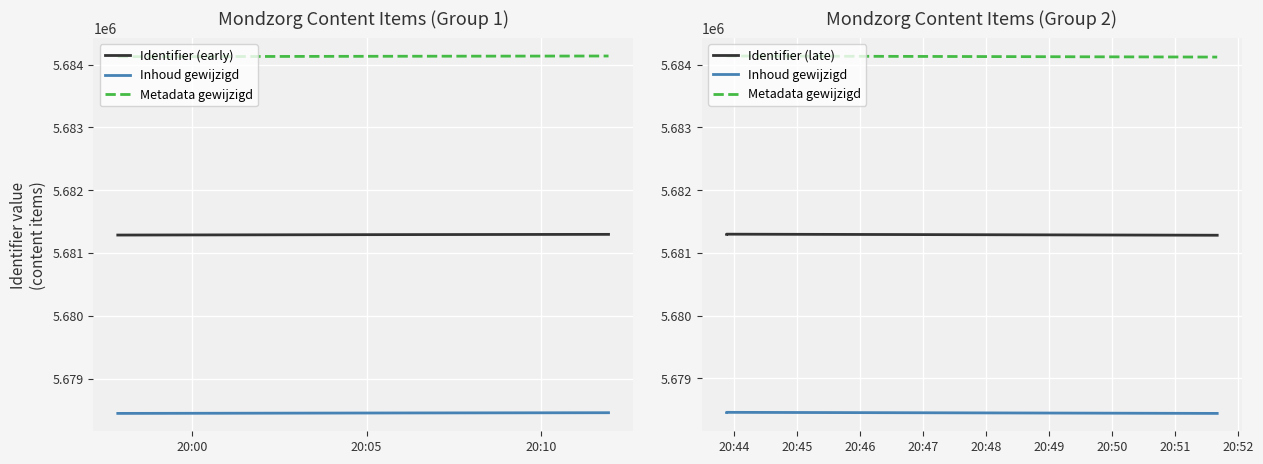

Which series has the largest total across all categories?

Metadata gewijzigd